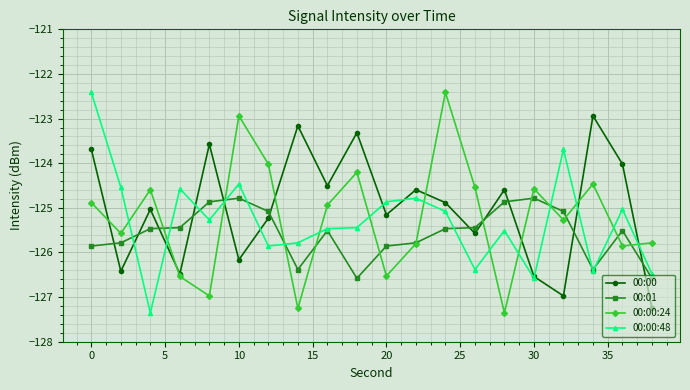

What is the smallest value displayed?

-127.4